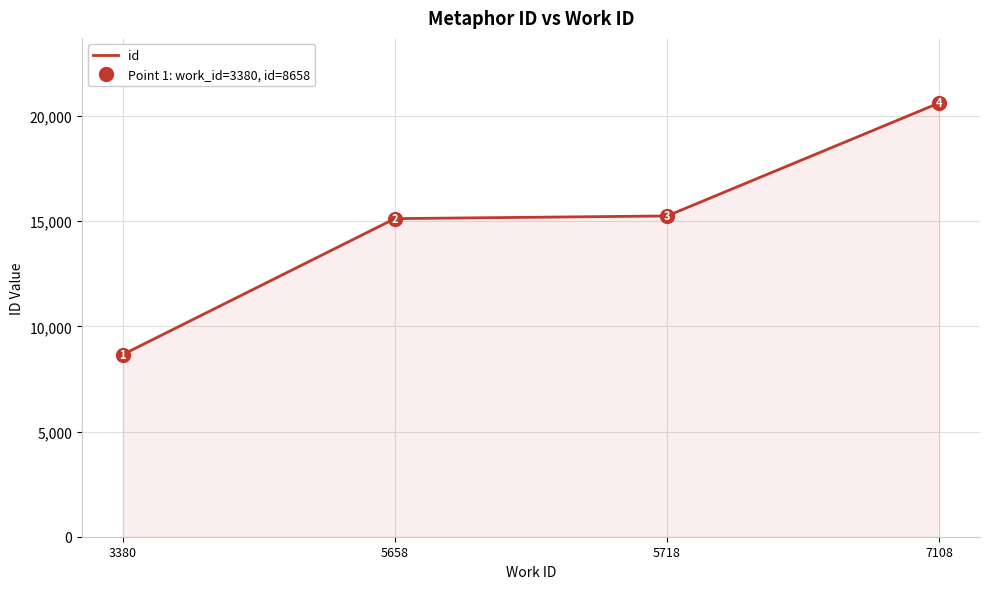

True or false: the data shows 30261 at 7108.

False